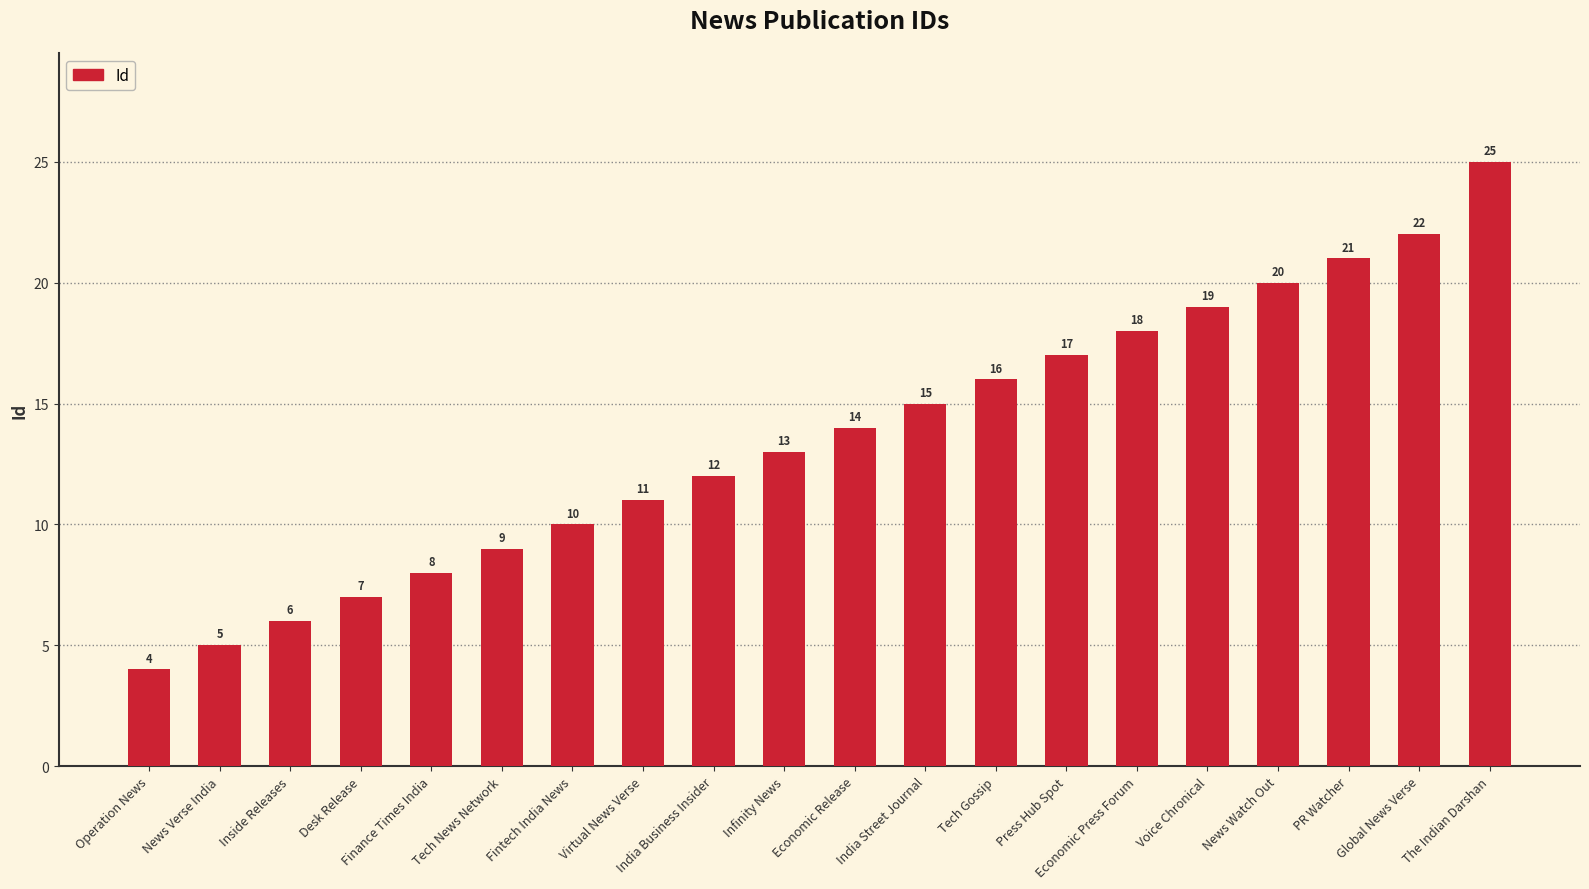

At which label is the value closest to 14?

Economic Release